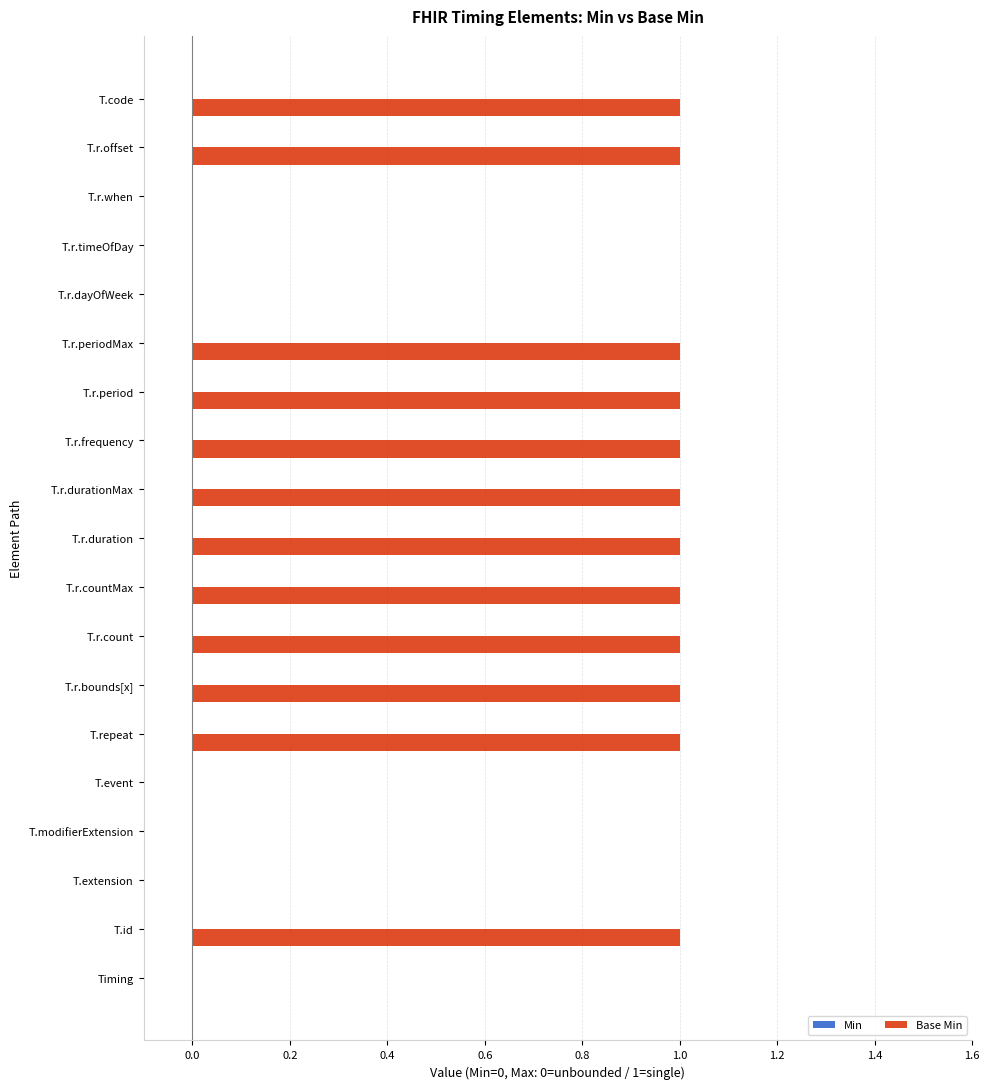

Are the bars grouped side by side (vs. stacked)?

No